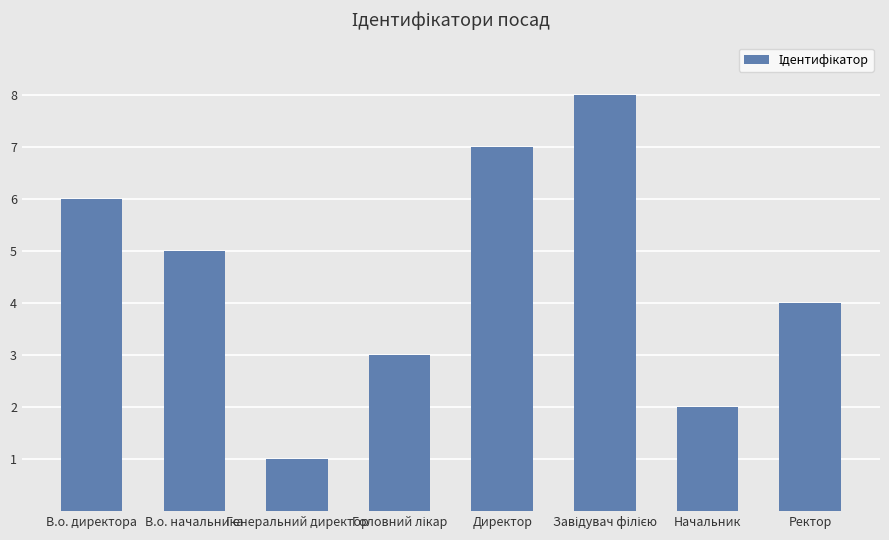

Count the number of data series in this chart.

1